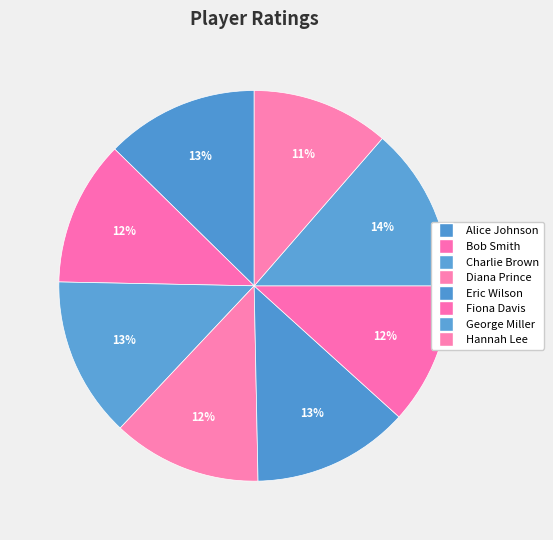

How many segments does this pie chart have?

8